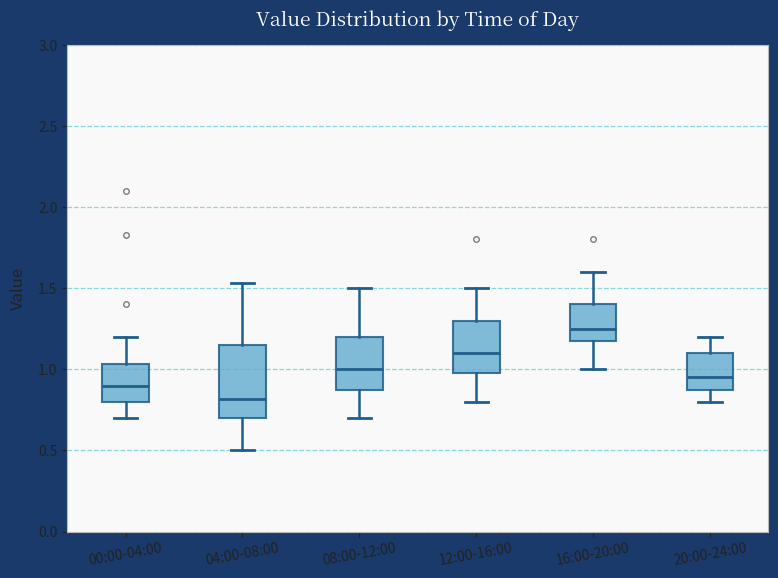

Which box's median line is the lowest?

04:00-08:00